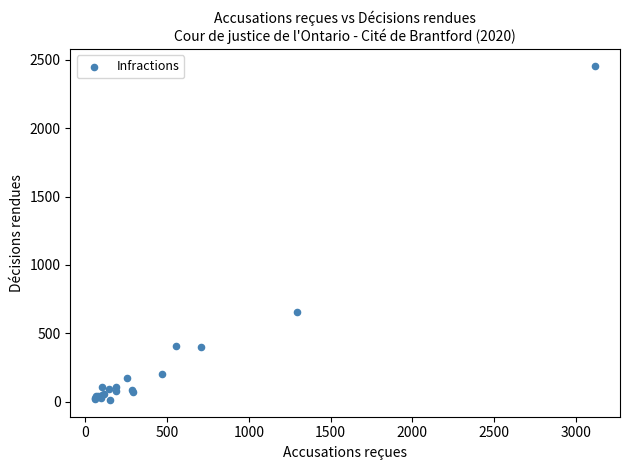

What Y value in the scatter plot is closest to 1235?

654